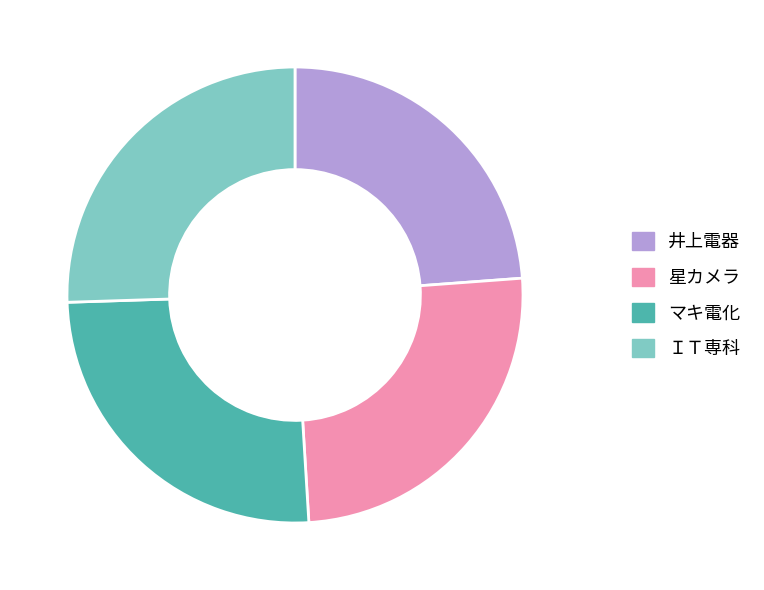

What is the ratio of the value at マキ電化 to the value at 星カメラ?

1.0